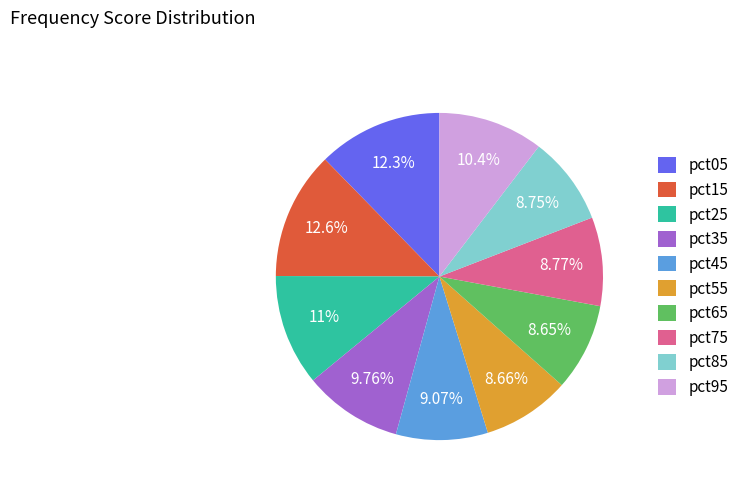

To the nearest percent, what is the difference between the largest and smallest slice percentages?

4%